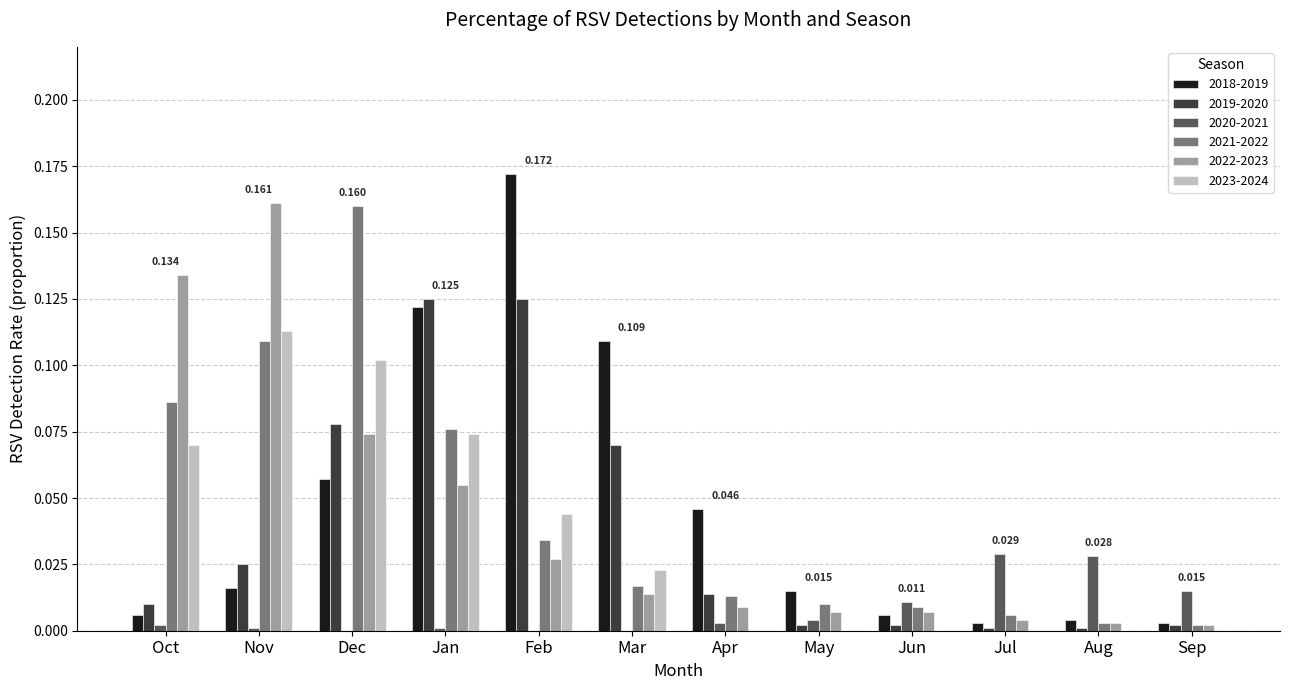

Which category has the highest value across all series?

Feb